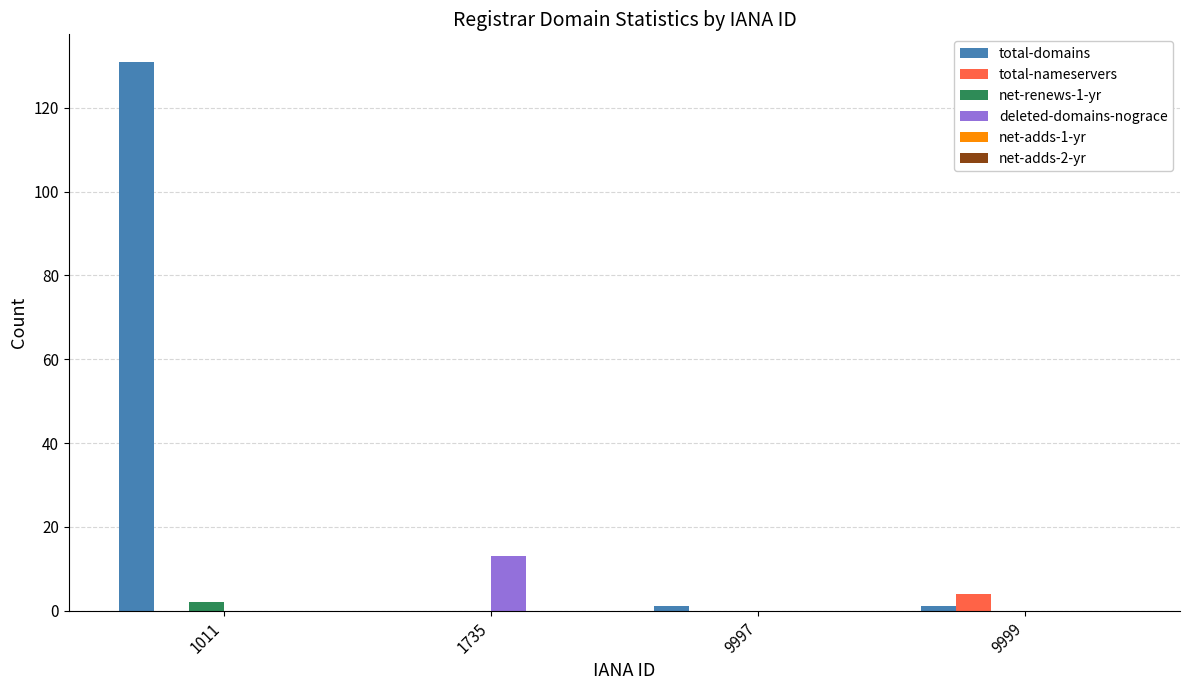

What is the greatest value displayed?

131